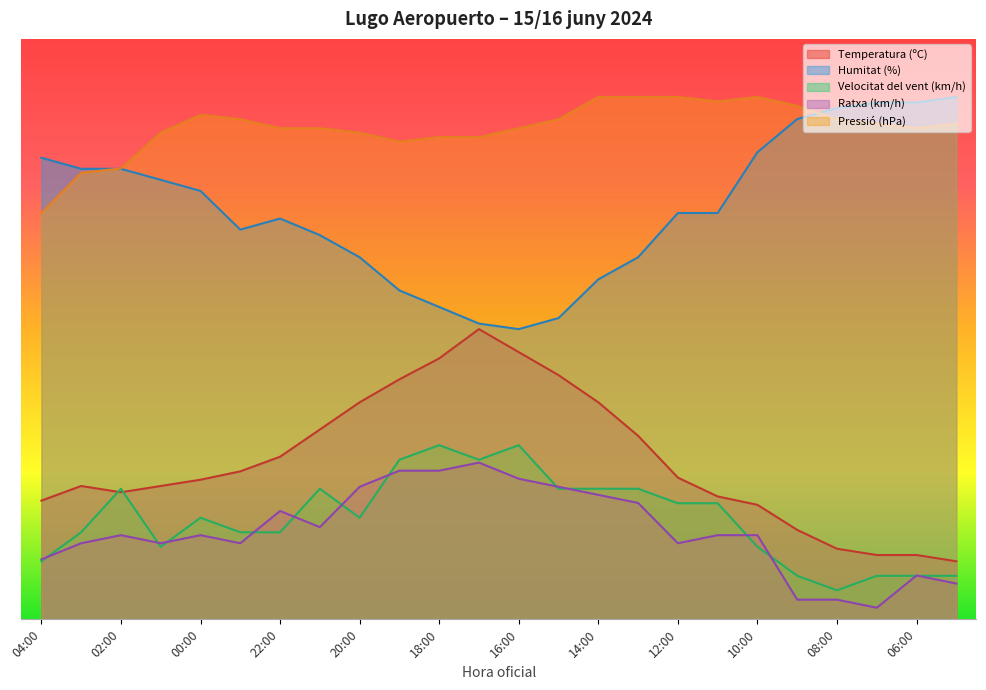

Reading left to right, list all the values displayed in this chart.

Temperatura (ºC): 04:00=20.5	03:00=23.0	02:00=21.9	01:00=23.0	00:00=24.1	23:00=25.5	22:00=28.0	21:00=32.7	20:00=37.4	19:00=41.4	18:00=45.0	17:00=50.0	16:00=46.0	15:00=42.1	14:00=37.4	13:00=31.6	12:00=24.4	11:00=21.2	10:00=19.7	09:00=15.4	08:00=12.2	07:00=11.1	06:00=11.1	05:00=10.0
Humitat (%): 04:00=79.5	03:00=77.6	02:00=77.6	01:00=75.7	00:00=73.8	23:00=67.1	22:00=69.0	21:00=66.2	20:00=62.4	19:00=56.7	18:00=53.8	17:00=51.0	16:00=50.0	15:00=51.9	14:00=58.6	13:00=62.4	12:00=70.0	11:00=70.0	10:00=80.5	09:00=86.2	08:00=88.1	07:00=89.0	06:00=89.0	05:00=90.0
Velocitat del vent (km/h): 04:00=10.0	03:00=15.0	02:00=22.5	01:00=12.5	00:00=17.5	23:00=15.0	22:00=15.0	21:00=22.5	20:00=17.5	19:00=27.5	18:00=30.0	17:00=27.5	16:00=30.0	15:00=22.5	14:00=22.5	13:00=22.5	12:00=20.0	11:00=20.0	10:00=12.5	09:00=7.5	08:00=5.0	07:00=7.5	06:00=7.5	05:00=7.5
Pressió (hPa): 04:00=70.0	03:00=76.9	02:00=77.7	01:00=83.8	00:00=86.9	23:00=86.2	22:00=84.6	21:00=84.6	20:00=83.8	19:00=82.3	18:00=83.1	17:00=83.1	16:00=84.6	15:00=86.2	14:00=90.0	13:00=90.0	12:00=90.0	11:00=89.2	10:00=90.0	09:00=88.5	08:00=86.2	07:00=85.4	06:00=84.6	05:00=85.4
Ratxa (km/h): 04:00=10.3	03:00=13.1	02:00=14.5	01:00=13.1	00:00=14.5	23:00=13.1	22:00=18.7	21:00=15.9	20:00=22.8	19:00=25.6	18:00=25.6	17:00=27.0	16:00=24.2	15:00=22.8	14:00=21.4	13:00=20.1	12:00=13.1	11:00=14.5	10:00=14.5	09:00=3.4	08:00=3.4	07:00=2.0	06:00=7.6	05:00=6.2